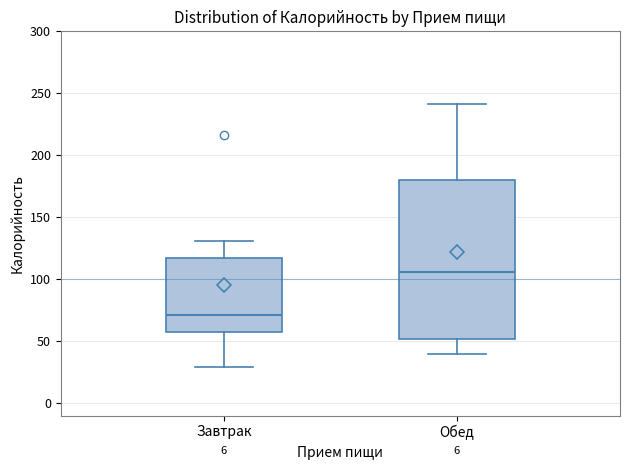

Reading left to right, transcribe this box plot: for each box, give where its median line is, the range the box spans, and where its two whiskers end, as read against the y-axis. The values are not printed on the chart, so give them approximately, as read against the axis.

Завтрак: median 70, box 60 to 115, whiskers 30 to 130
Обед: median 105, box 50 to 180, whiskers 40 to 240